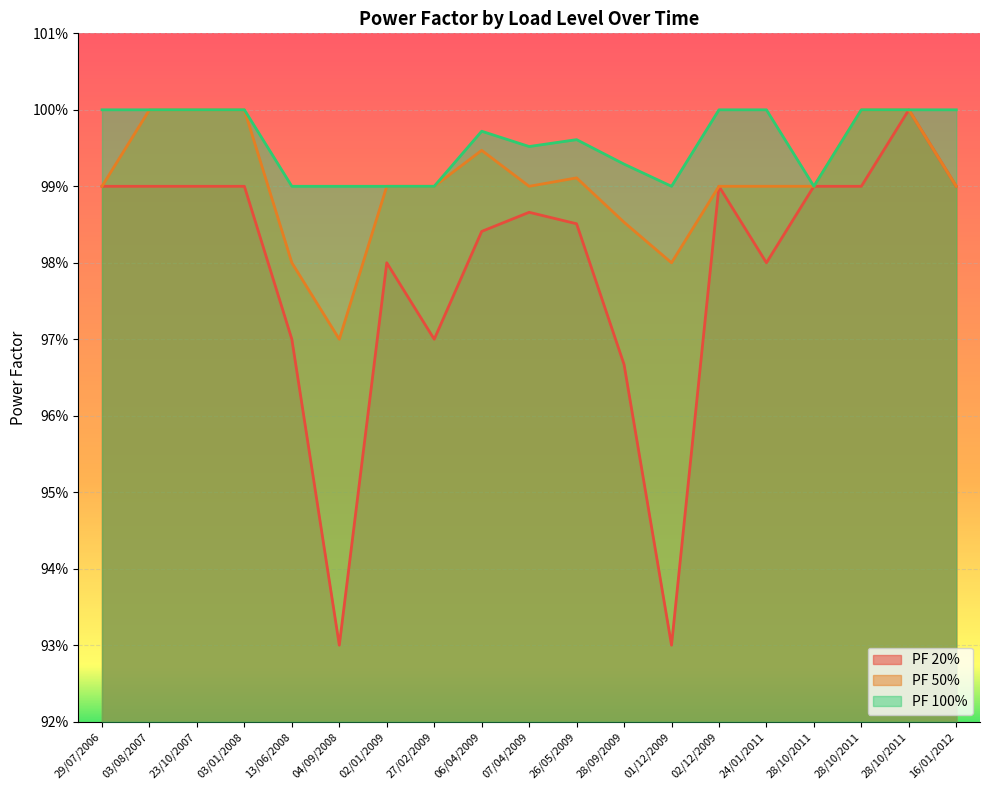

In PF 20%, how many points are higher than both neighbors (excluding endpoints)?

4